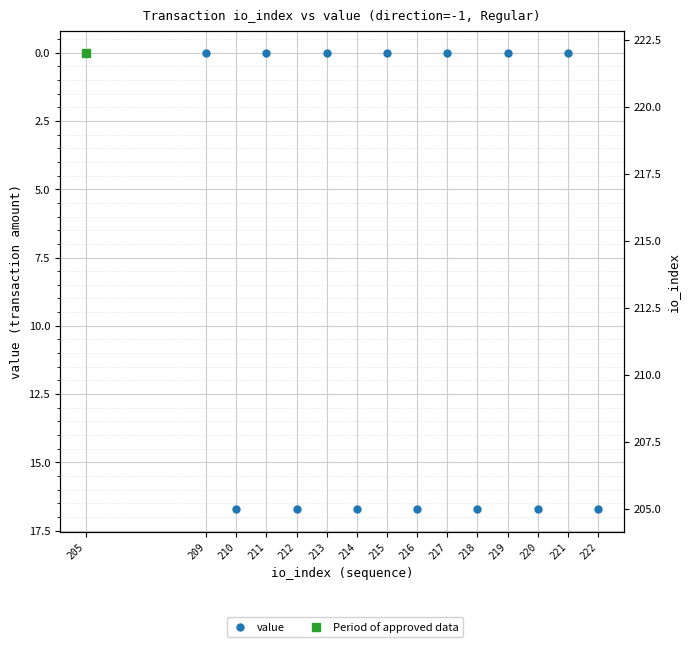

What is the value of the io_index point at the 3rd from the left?

210.0